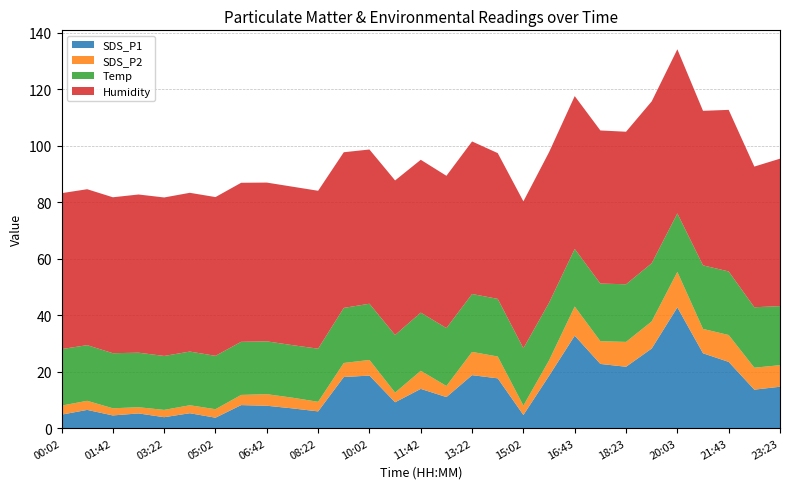

Reading left to right, extract all data points from this chart.

SDS_P1: 00:02=4.8	00:52=6.4	01:42=4.5	02:32=5.2	03:22=3.9	04:12=5.2	05:02=3.7	05:52=8.1	06:42=7.9	07:32=7.0	08:22=5.9	09:12=18.1	10:02=18.6	10:52=9.1	11:42=13.9	12:32=11.0	13:22=18.7	14:12=17.6	15:02=4.6	15:53=18.5	16:43=32.7	17:33=22.7	18:23=21.7	19:13=28.1	20:03=42.7	20:53=26.5	21:43=23.4	22:33=13.6	23:23=14.6
SDS_P2: 00:02=3.2	00:52=3.2	01:42=2.5	02:32=2.2	03:22=2.6	04:12=2.8	05:02=3.0	05:52=3.6	06:42=4.1	07:32=3.8	08:22=3.4	09:12=5.0	10:02=5.5	10:52=3.4	11:42=6.4	12:32=3.9	13:22=8.2	14:12=7.7	15:02=3.3	15:53=5.5	16:43=10.3	17:33=8.1	18:23=8.8	19:13=9.6	20:03=12.6	20:53=8.6	21:43=9.5	22:33=7.8	23:23=7.6
Temp: 00:02=20.0	00:52=19.7	01:42=19.5	02:32=19.3	03:22=19.1	04:12=19.0	05:02=18.9	05:52=18.8	06:42=18.7	07:32=18.6	08:22=18.8	09:12=19.5	10:02=19.9	10:52=20.4	11:42=20.6	12:32=20.5	13:22=20.5	14:12=20.4	15:02=20.3	15:53=20.4	16:43=20.4	17:33=20.4	18:23=20.4	19:13=20.6	20:03=20.7	20:53=22.5	21:43=22.5	22:33=21.4	23:23=20.9
Humidity: 00:02=55.2	00:52=55.2	01:42=55.2	02:32=56.0	03:22=56.1	04:12=56.2	05:02=56.2	05:52=56.3	06:42=56.2	07:32=56.1	08:22=55.9	09:12=55.1	10:02=54.6	10:52=54.7	11:42=54.1	12:32=53.9	13:22=54.0	14:12=51.6	15:02=52.0	15:53=53.3	16:43=54.1	17:33=54.2	18:23=54.0	19:13=57.3	20:03=58.1	20:53=54.7	21:43=57.2	22:33=49.8	23:23=52.2